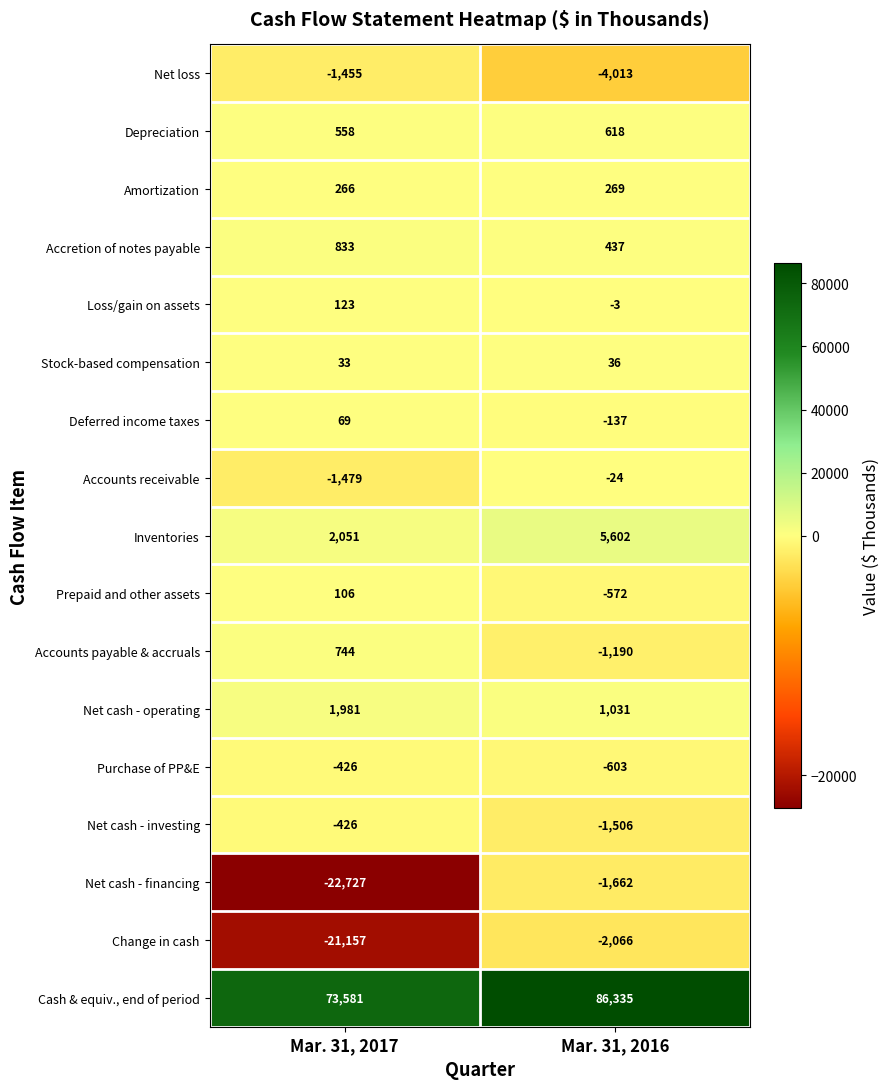

At which category is the sum across all series the highest?

Mar. 31, 2016